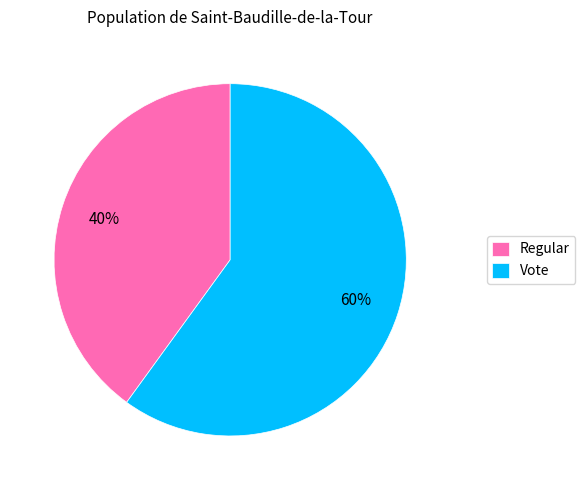

True or false: Regular accounts for 40% of the total.

True